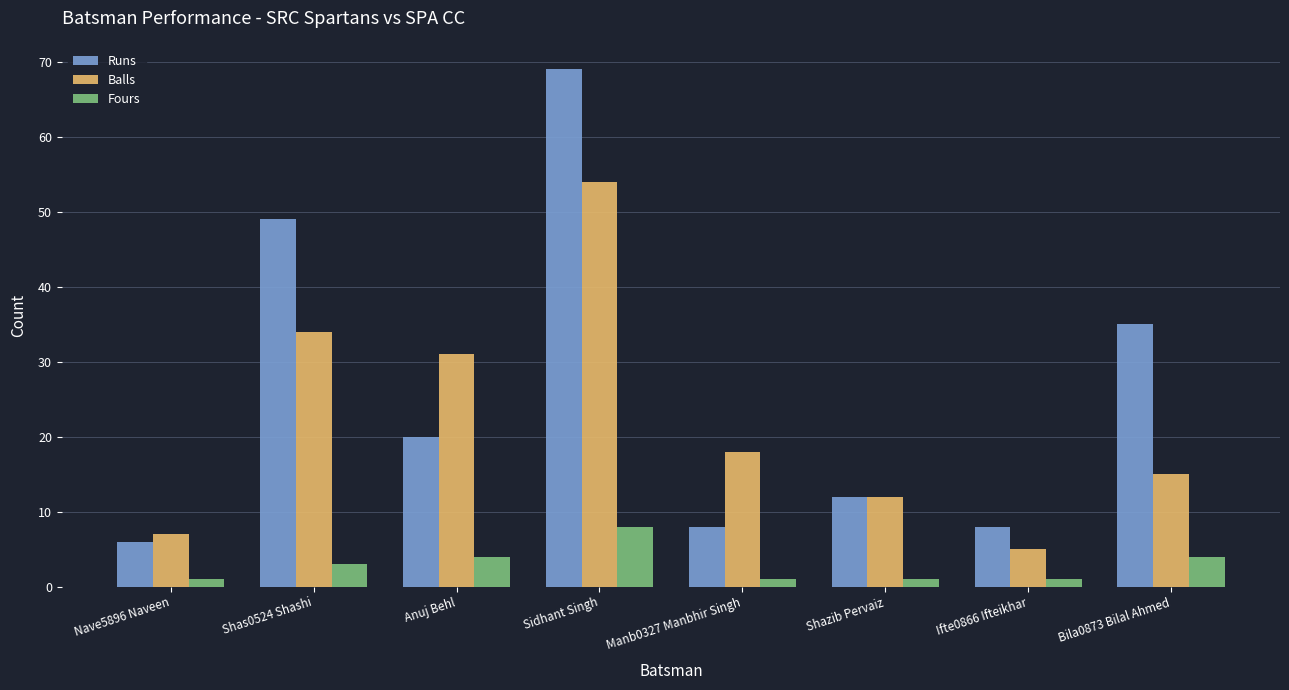

At how many categories does at least one series exceed 58?

1